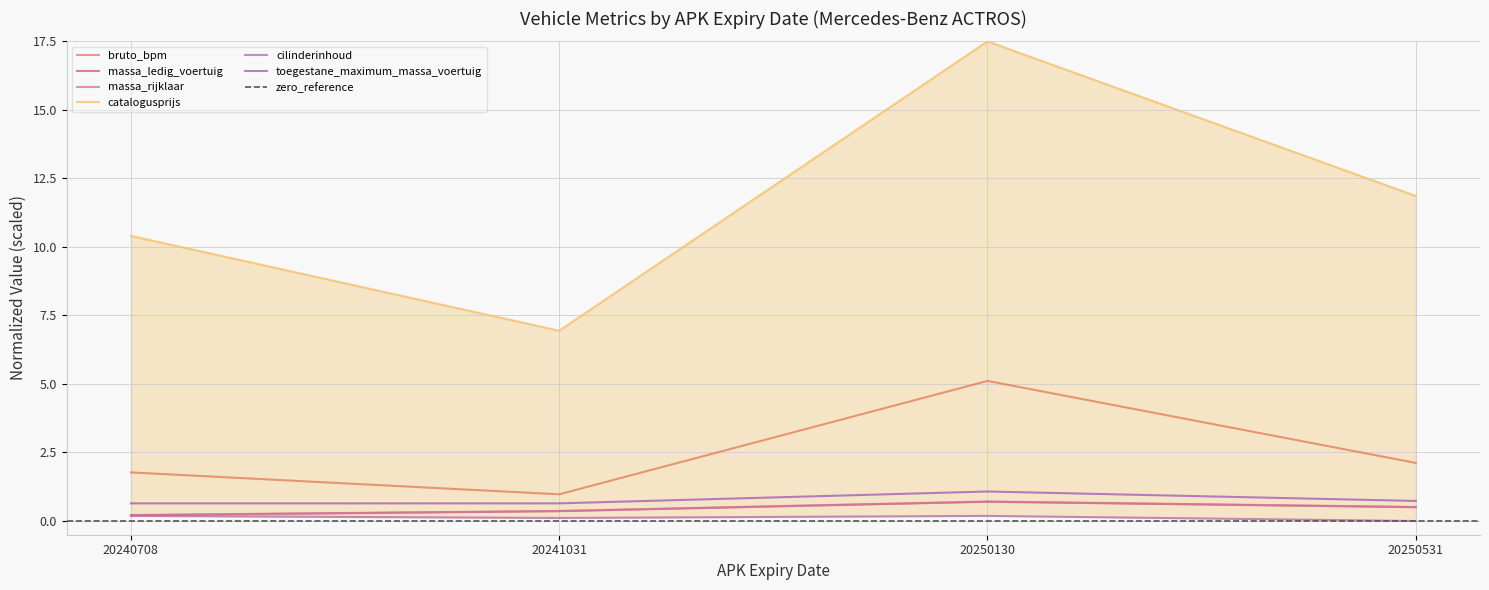

What is the maximum value for massa_ledig_voertuig?

0.7